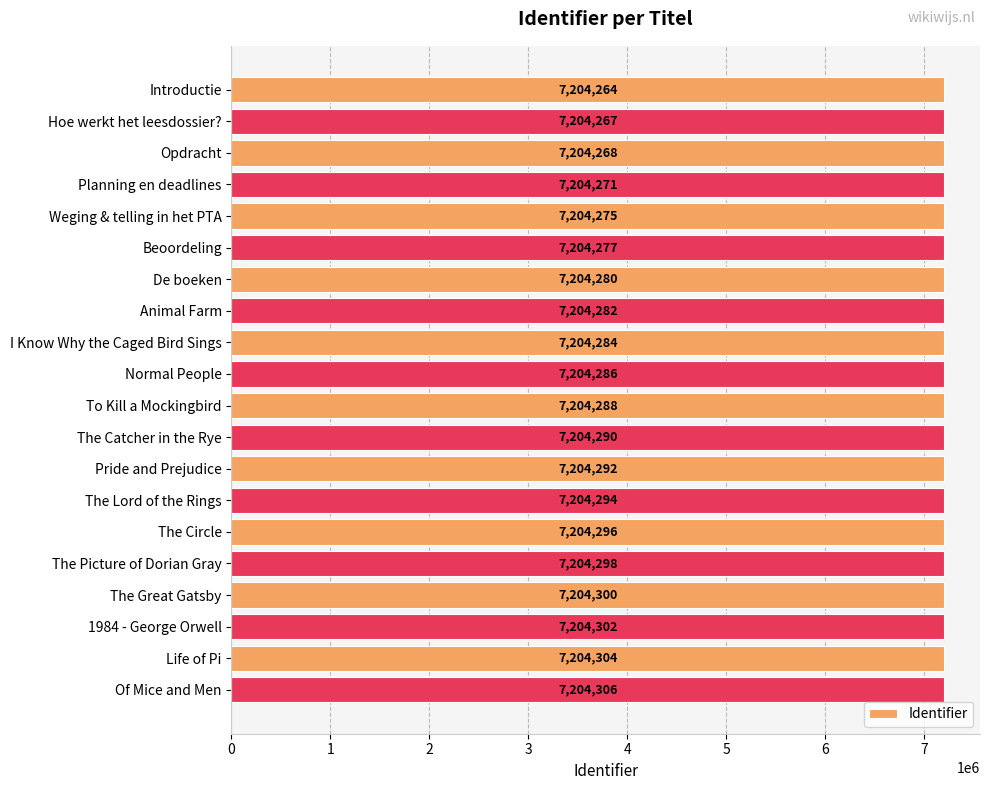

Is it true that the value at Of Mice and Men is 7204306?

True